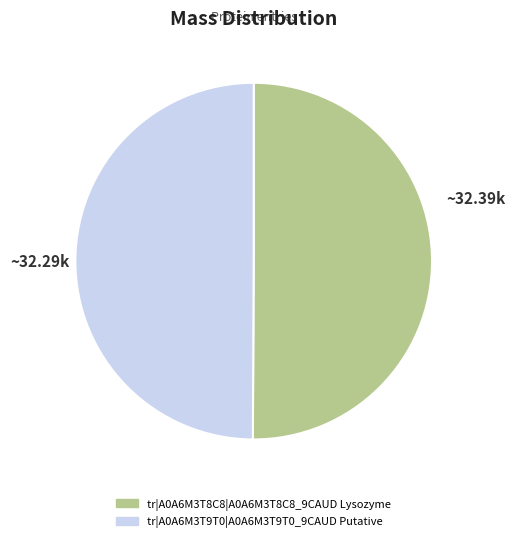

Approximately how many times larger is the value at tr|A0A6M3T9T0|A0A6M3T9T0_9CAUD Putative compared to tr|A0A6M3T8C8|A0A6M3T8C8_9CAUD Lysozyme?

1.0